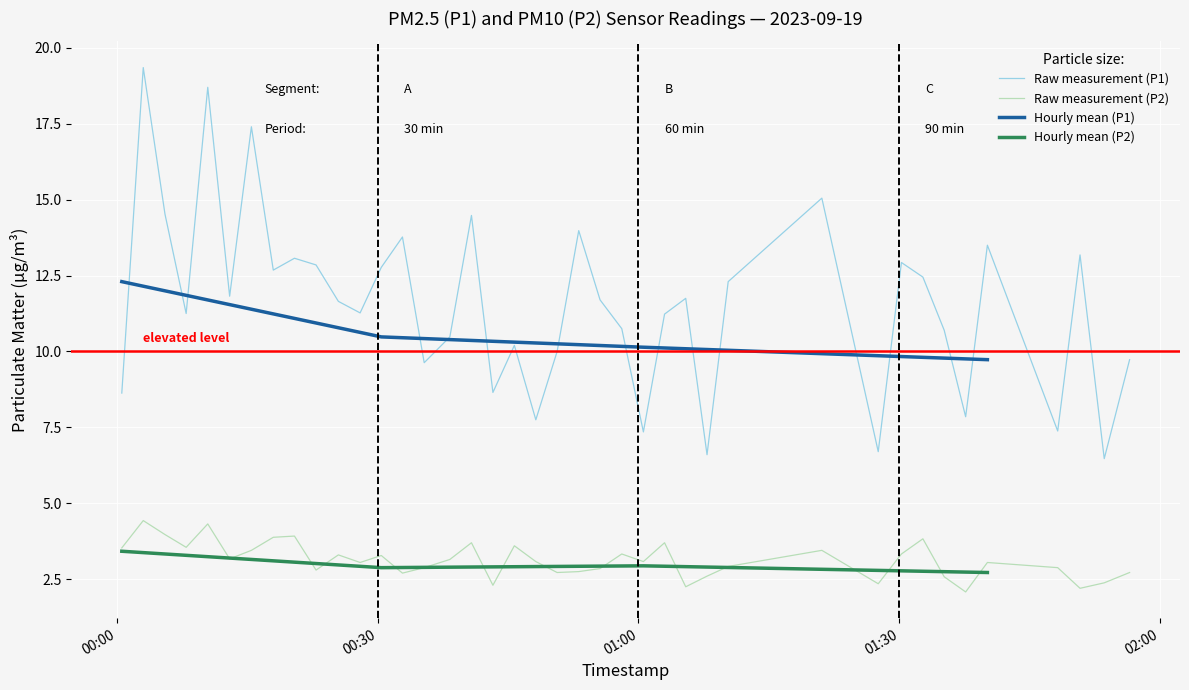

True or false: P1 and P2 cross at least once.

False